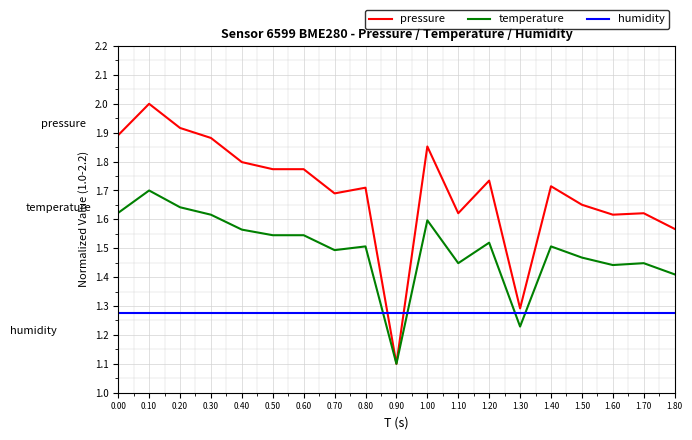

What is the difference between the maximum and second lowest values in the pressure series?

0.7